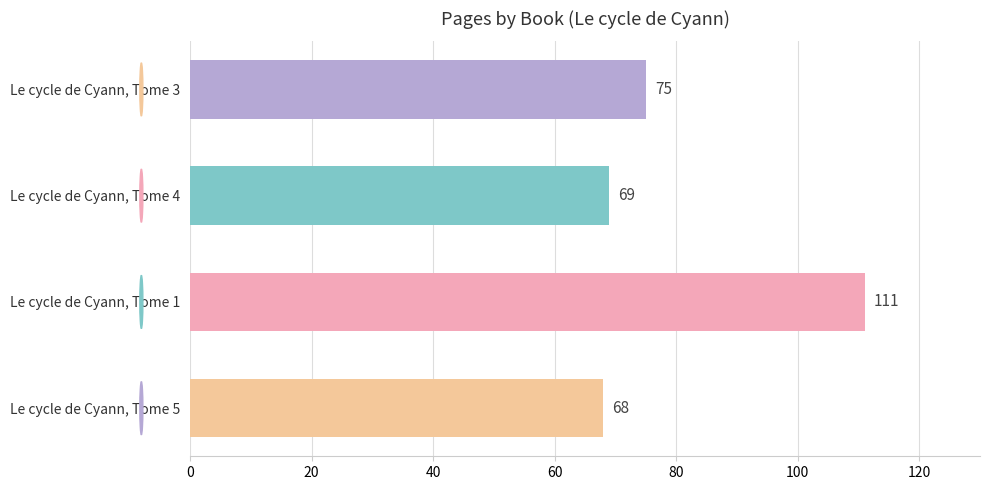

At which category does the chart reach its peak across all series?

Le cycle de Cyann, Tome 1